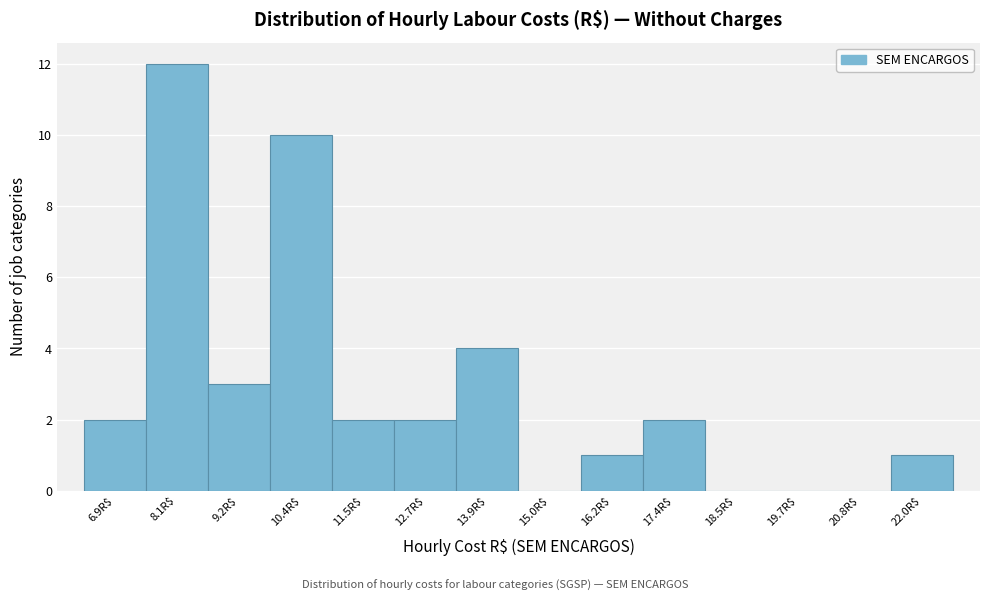

Where is the data nearest to the value 6?

13.9R$